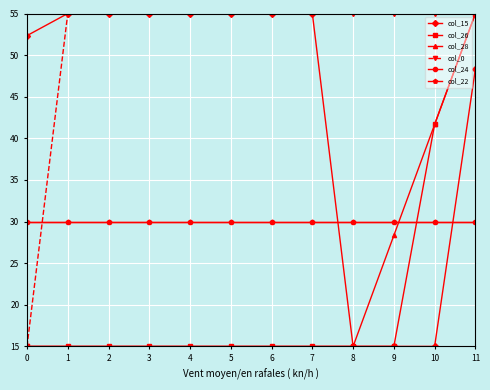

At which label is col_28 closest to 35?

10